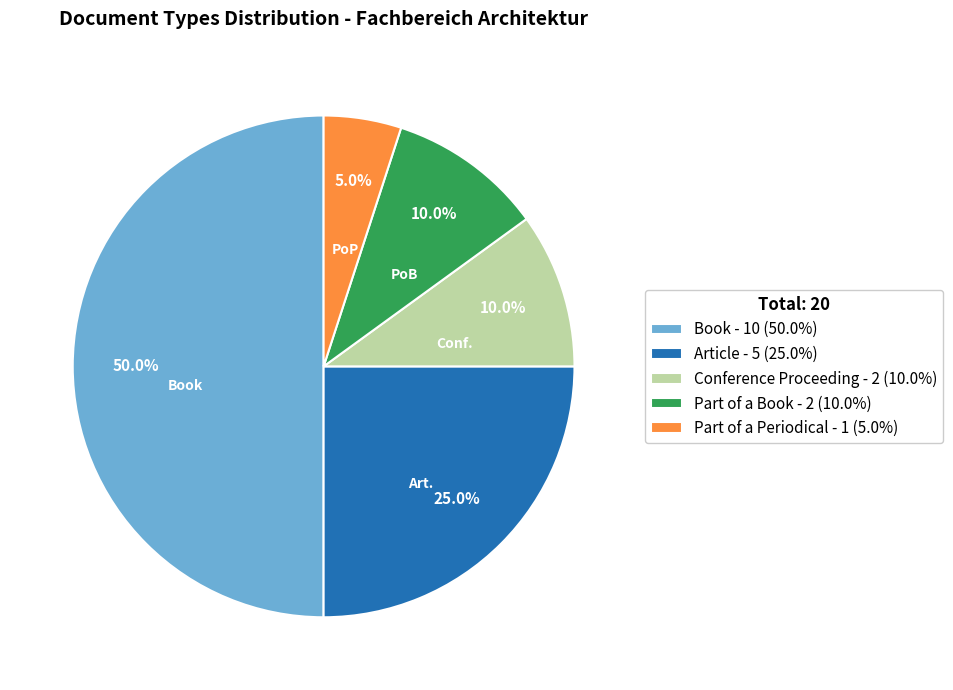

How many slices are in this pie chart?

5